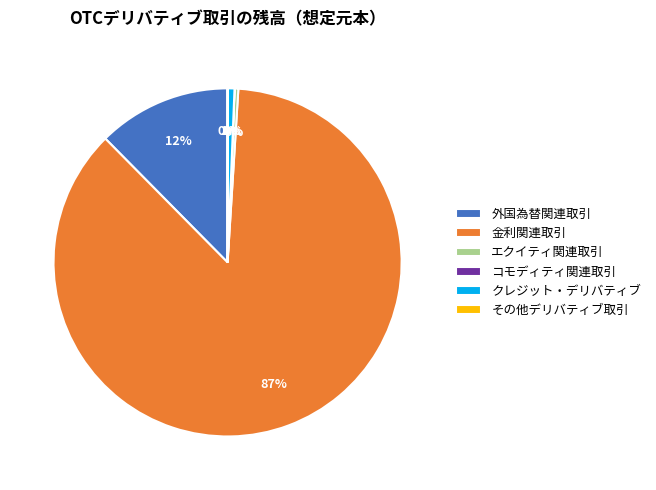

Is there a majority slice in this chart?

Yes